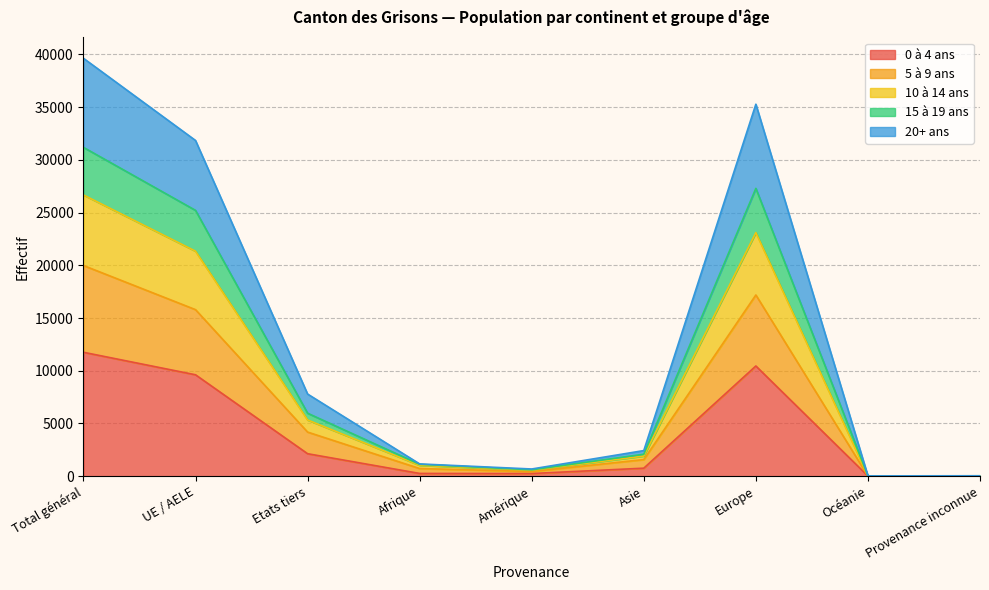

What is the total value across all series at UE / AELE?

31844